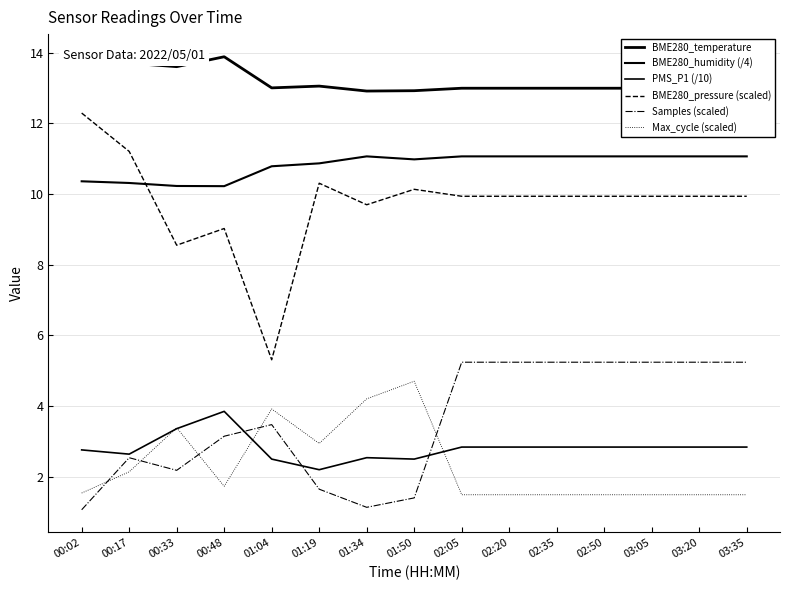

Between 02:20 and 02:50, which series saw the biggest shift?

BME280_temperature